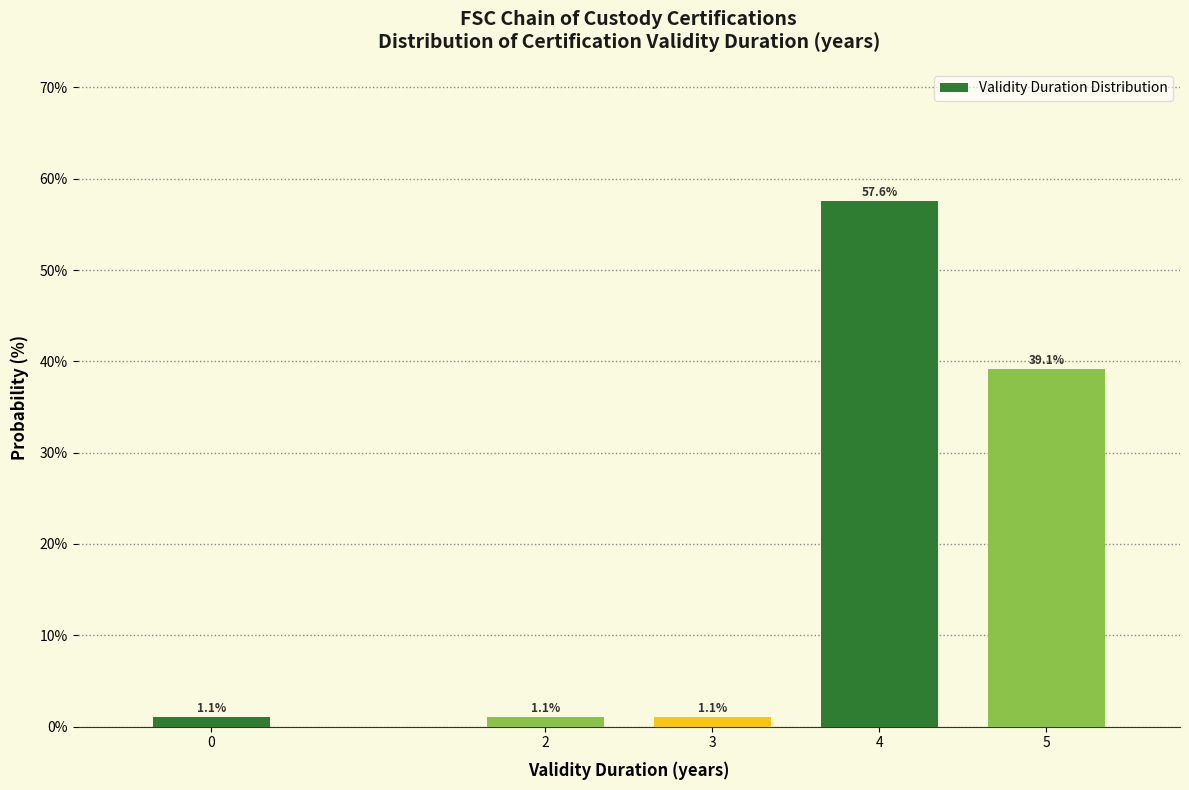

Reading left to right, extract all data points from this chart.

0=1.1	2=1.1	3=1.1	4=57.6	5=39.1